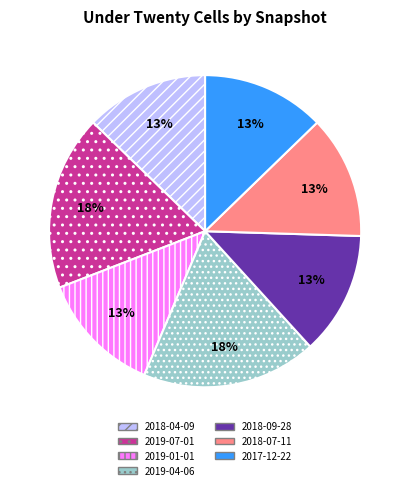

Is 2017-12-22 the majority of the pie?

No